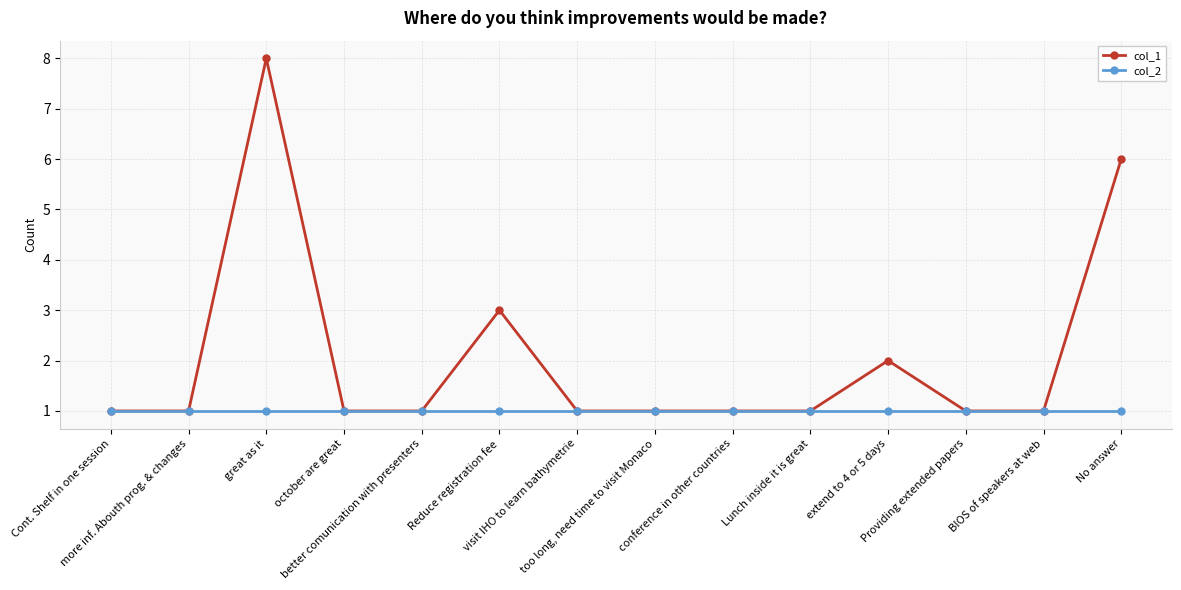

What is the minimum value shown in the chart?

1